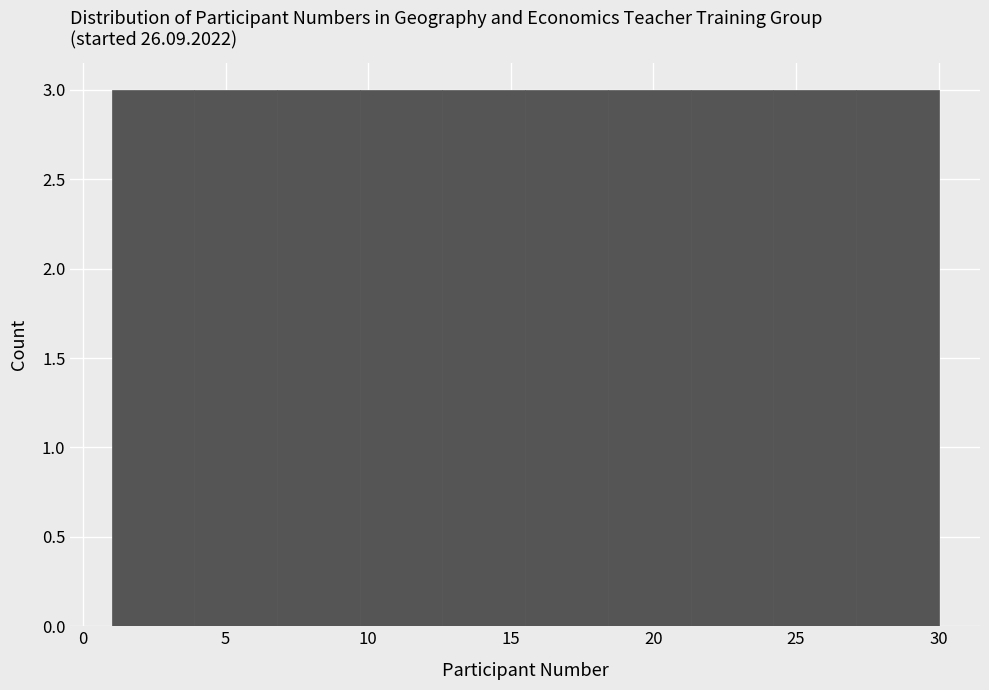

Reading left to right, list every bar in this chart as the range it spans on the x-axis followed by its height. Neither the bar edges nor the heights are printed on the chart, so give them approximately, as read against the axes.

1.0 to 3.9: 3
3.9 to 6.8: 3
6.8 to 9.7: 3
9.7 to 12.6: 3
12.6 to 15.5: 3
15.5 to 18.4: 3
18.4 to 21.3: 3
21.3 to 24.2: 3
24.2 to 27.1: 3
27.1 to 30.0: 3